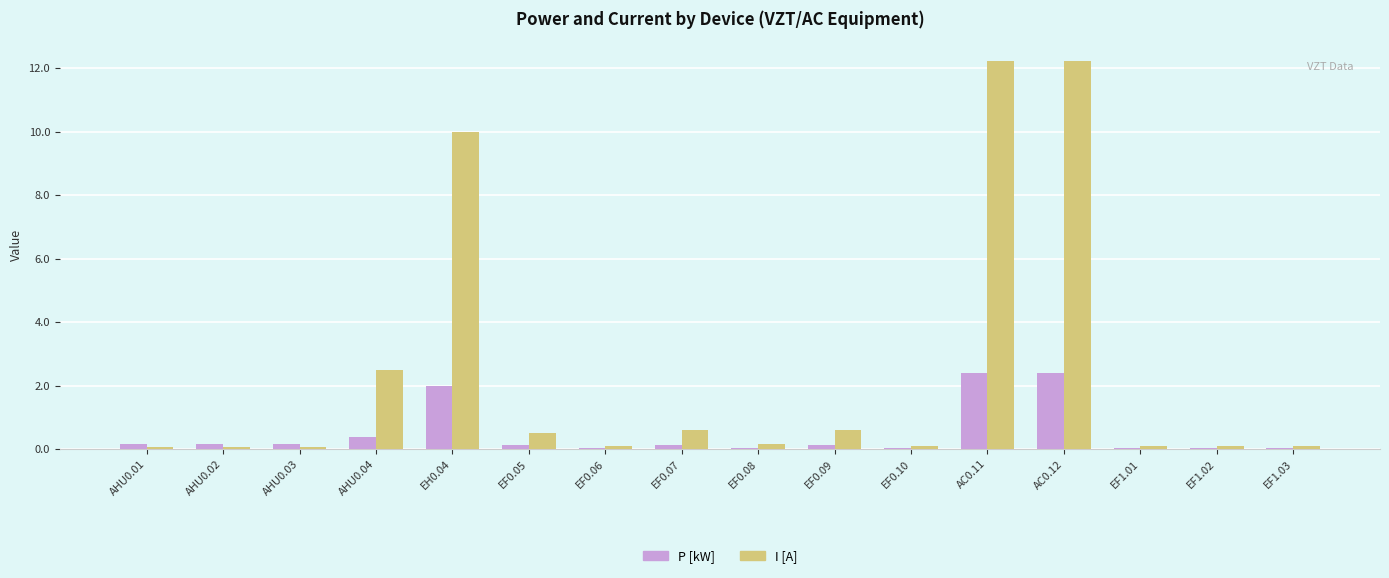

Which series has the largest total across all categories?

I [A]